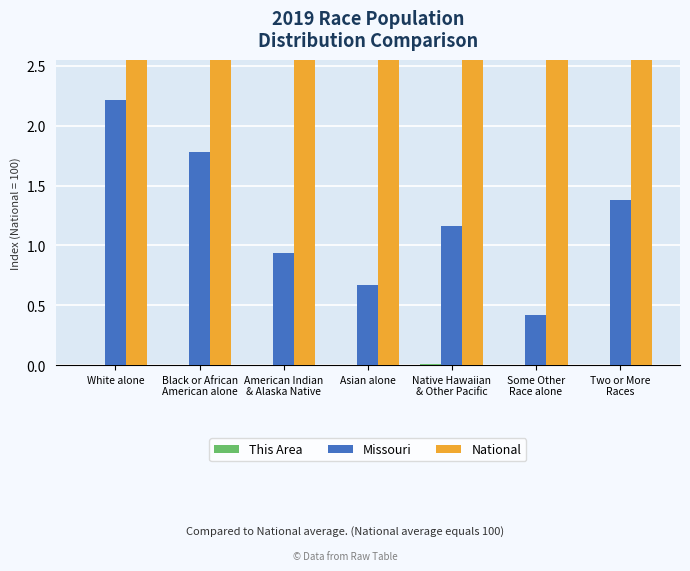

What is the total value across all series at Some Other
Race alone?

100.4